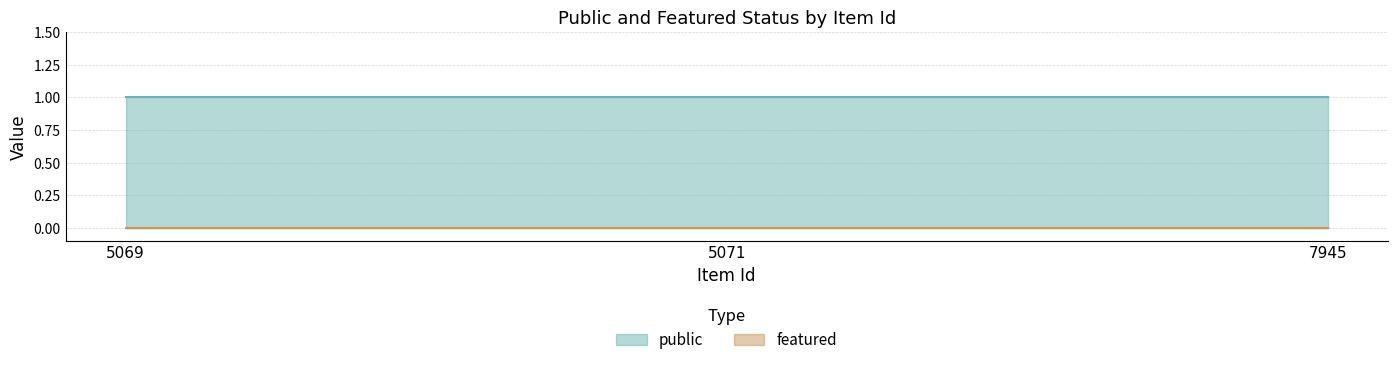

At how many categories does at least one series exceed 0?

3